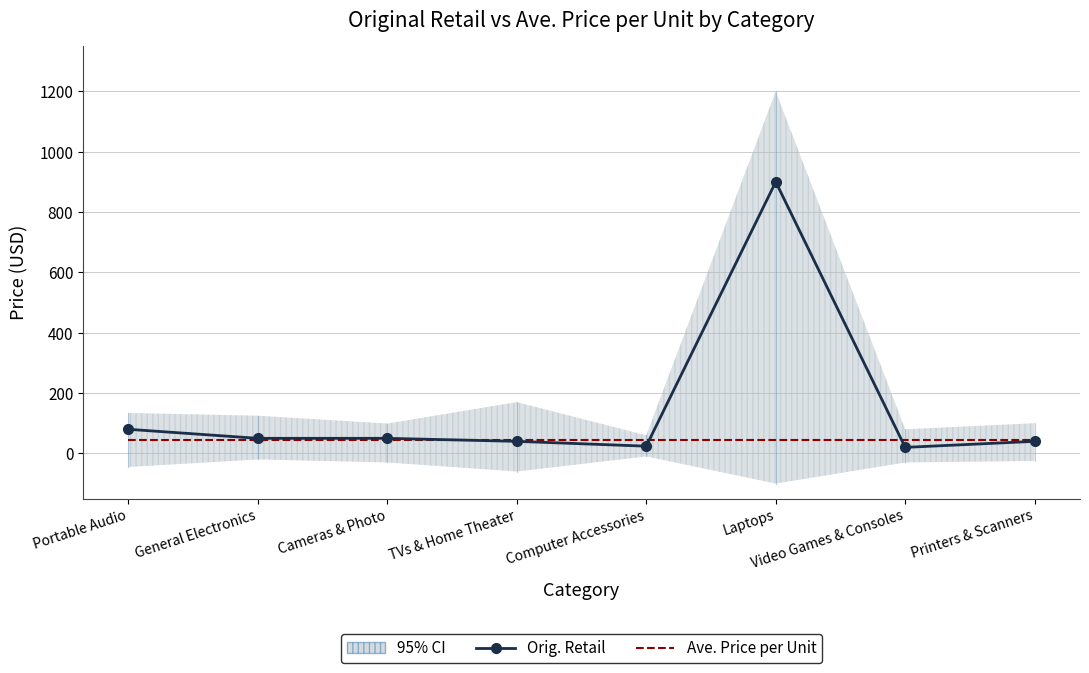

Which series has the widest spread of values?

Orig. Retail